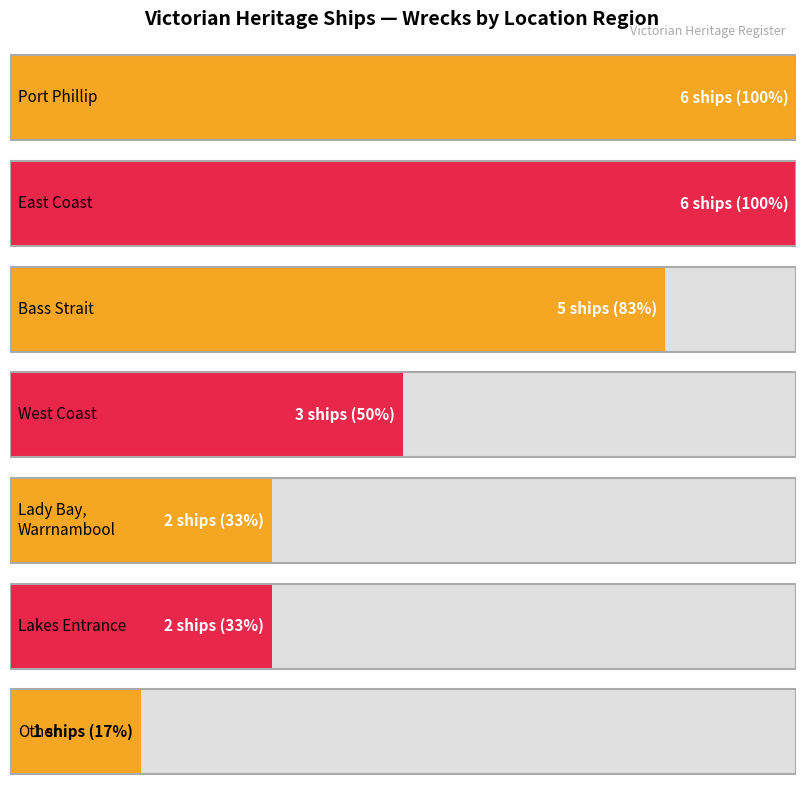

What is the change in value from Port Phillip to Other?

-5